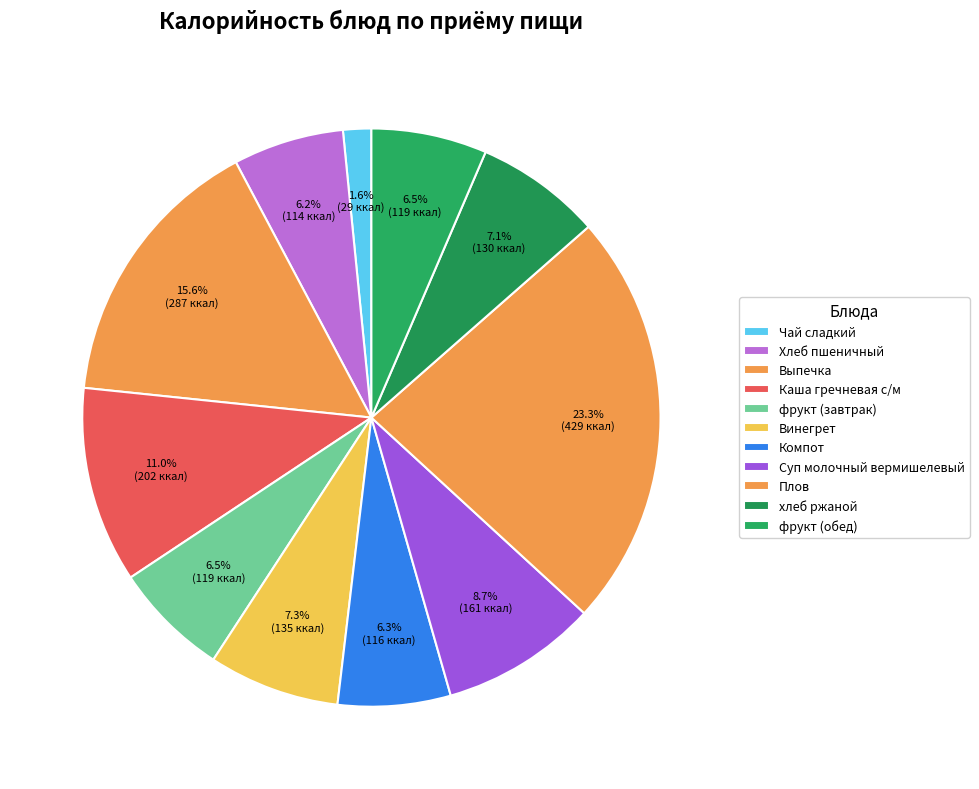

To the nearest percent, what is the difference between the фрукт (завтрак) and хлеб ржаной slice percentages?

1%